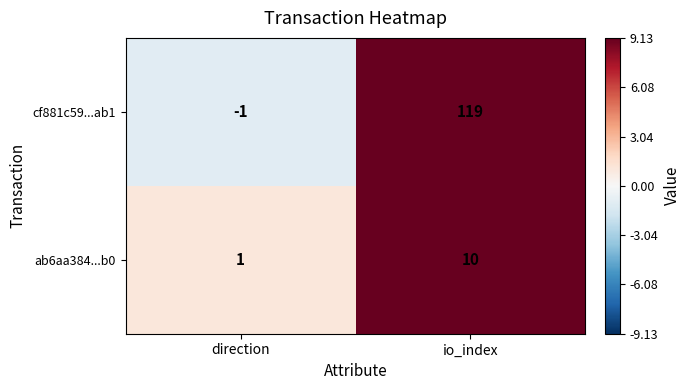

Reading left to right, what are all the values shown in this chart?

cf881c59...ab1: direction=-1	io_index=119
ab6aa384...b0: direction=1	io_index=10